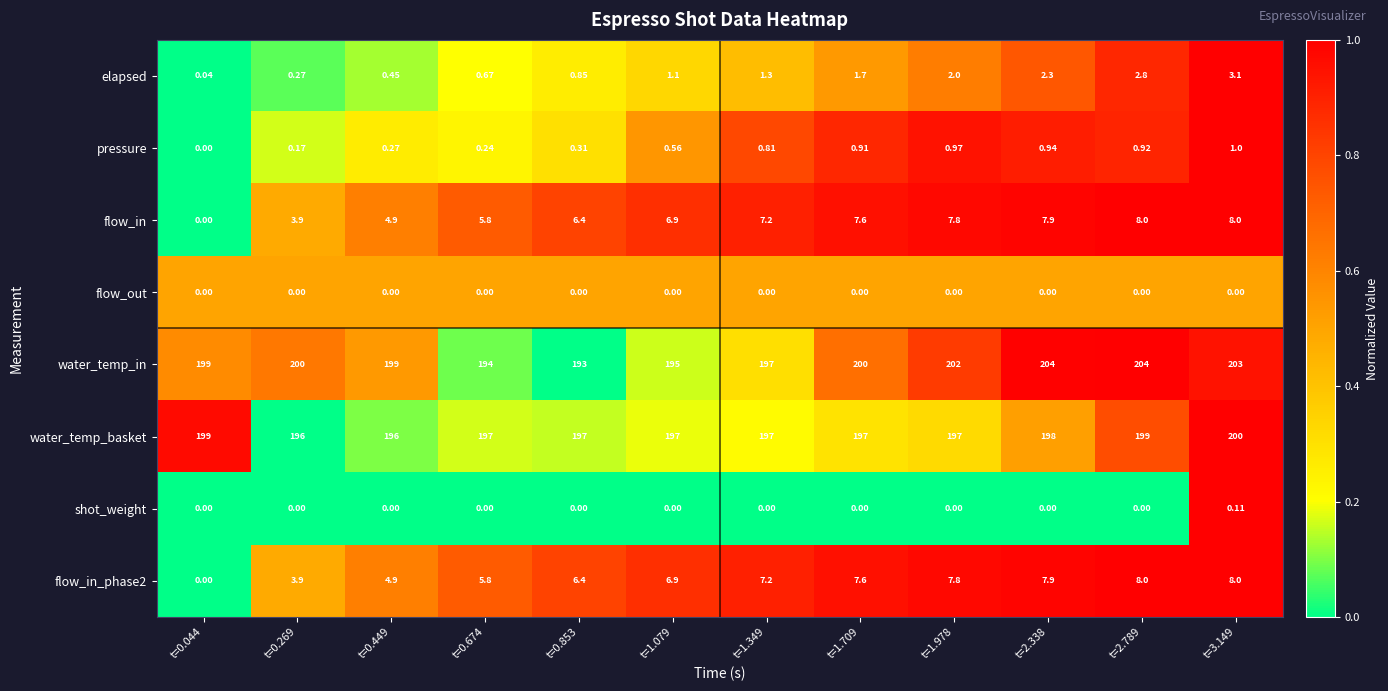

Is the value of water_temp_in at t=0.044 greater than the value of flow_out at t=2.789?

Yes